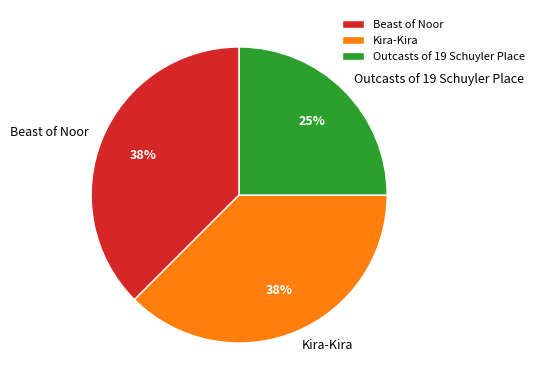

To the nearest percent, what is the average slice percentage?

33%